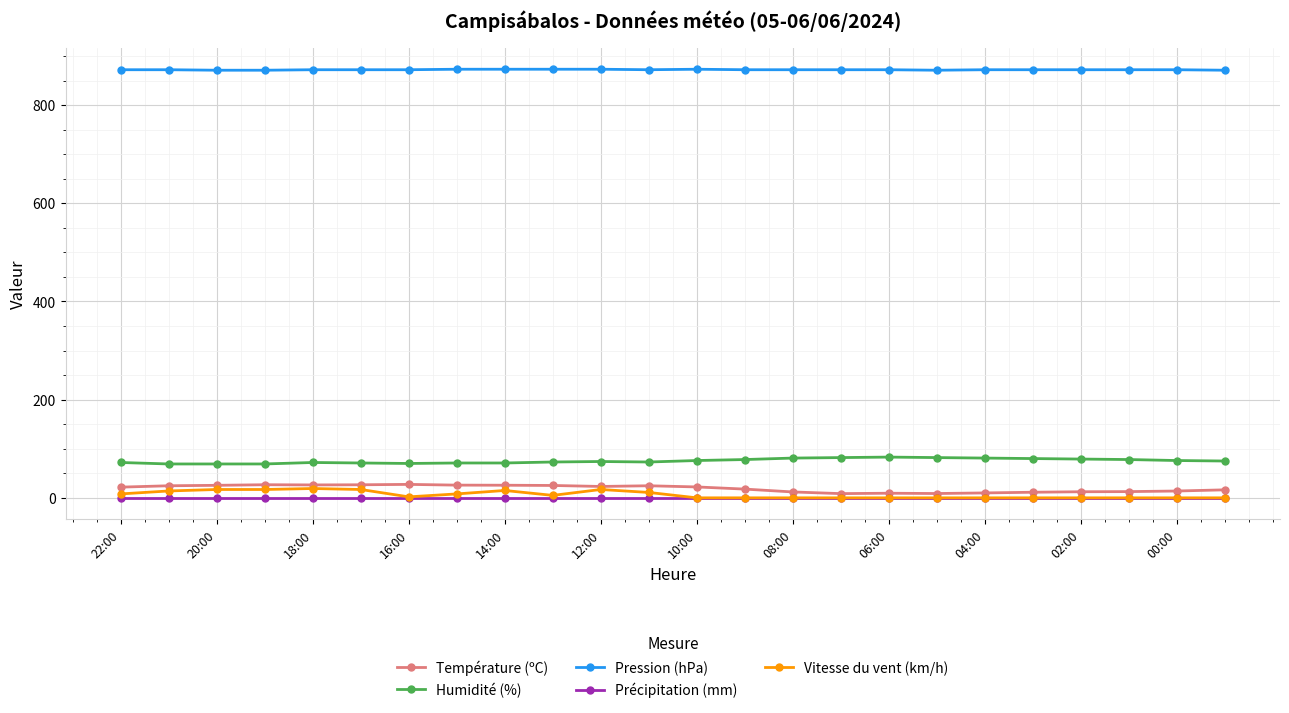

Which series has the largest total across all categories?

Pression (hPa)